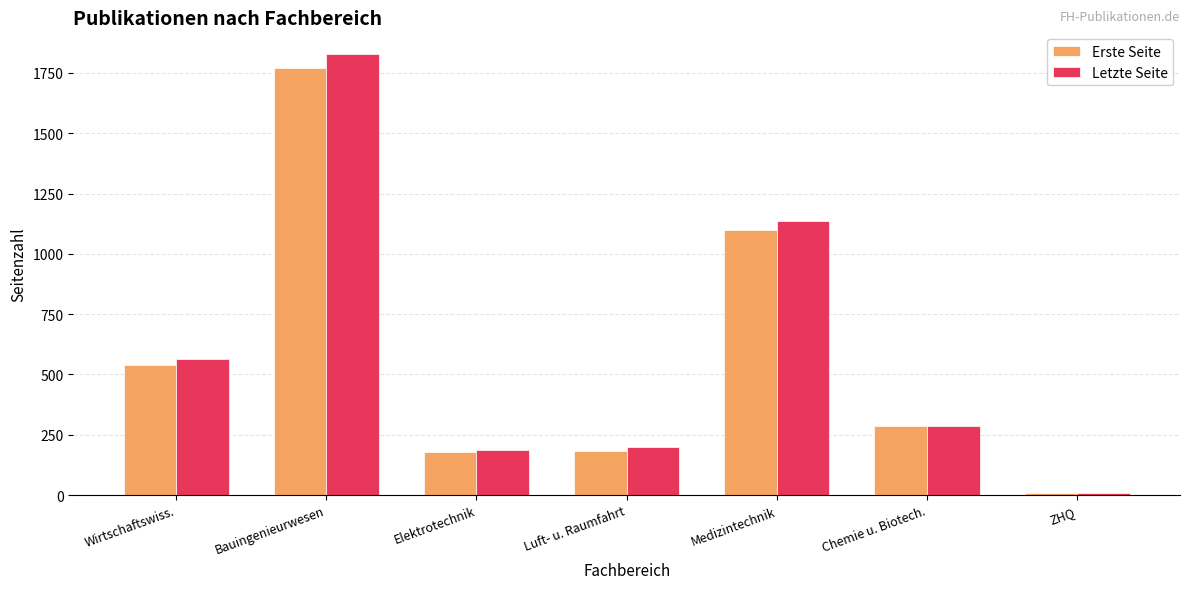

Is the value of Letzte Seite at Bauingenieurwesen greater than the value of Erste Seite at Bauingenieurwesen?

Yes